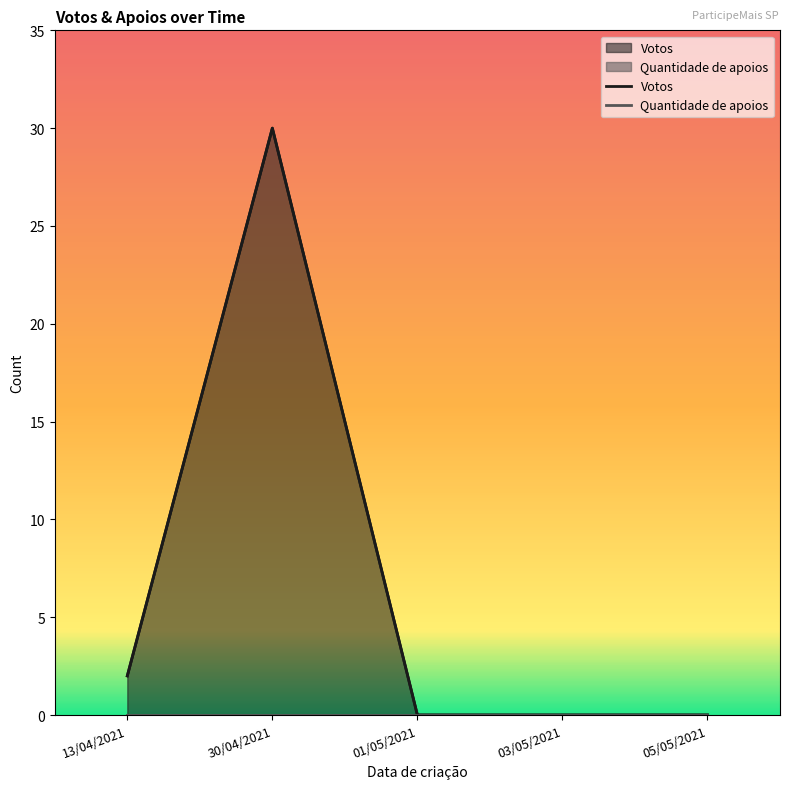

Does the chart display data point markers on the line(s)?

No